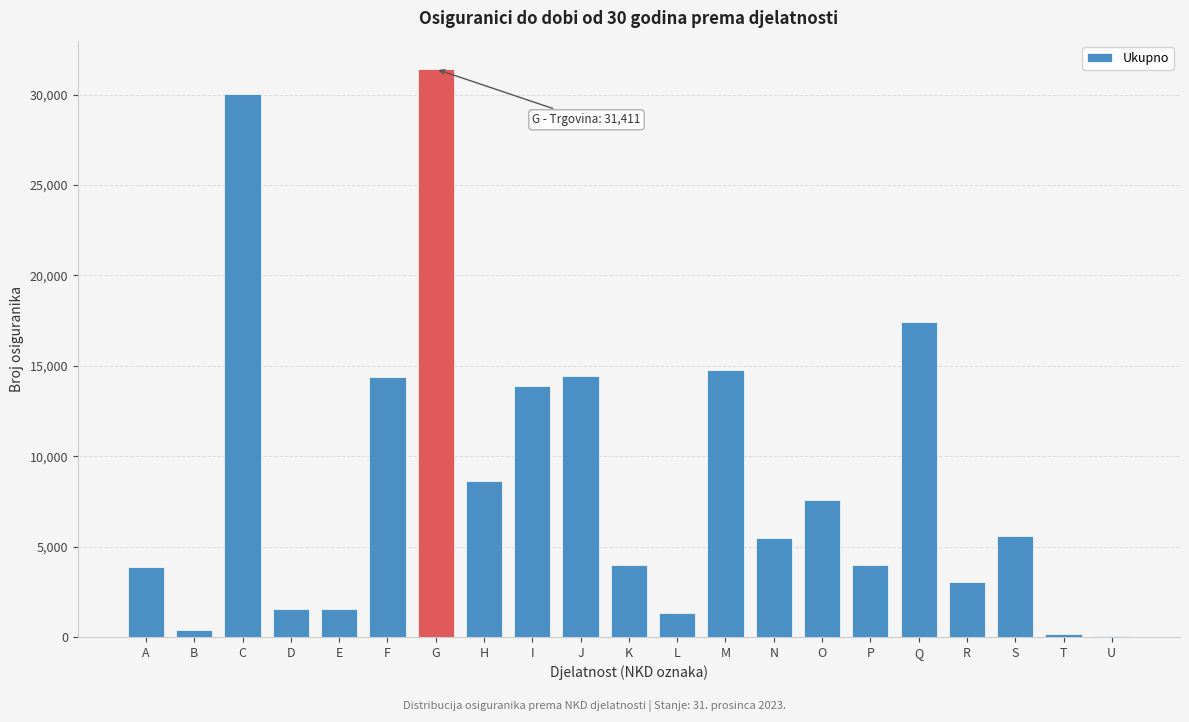

Between S and M, which is larger?

M